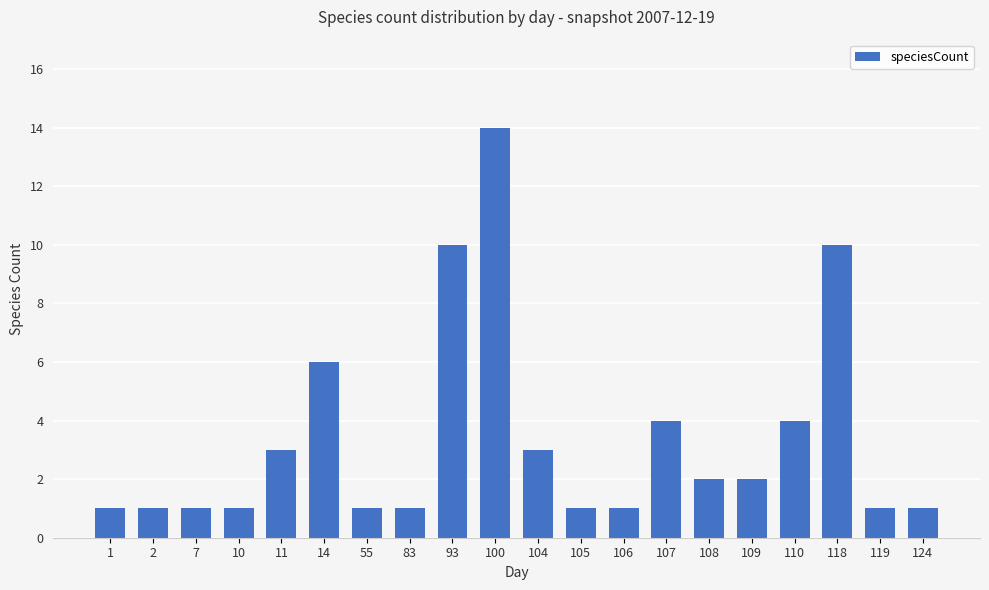

How many bars are there in total?

20